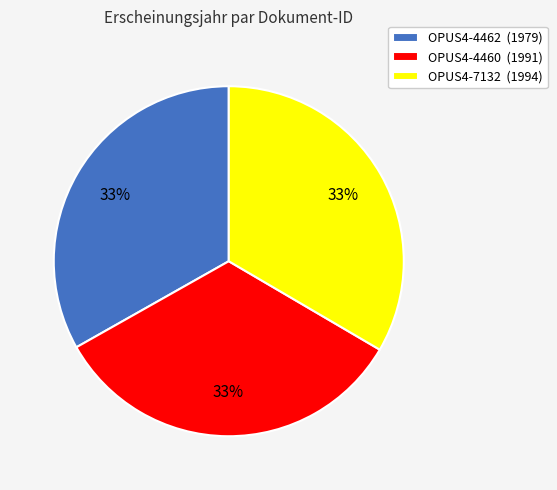

Do OPUS4-7132 (1994) and OPUS4-4462 (1979) together represent more than half of the pie?

Yes